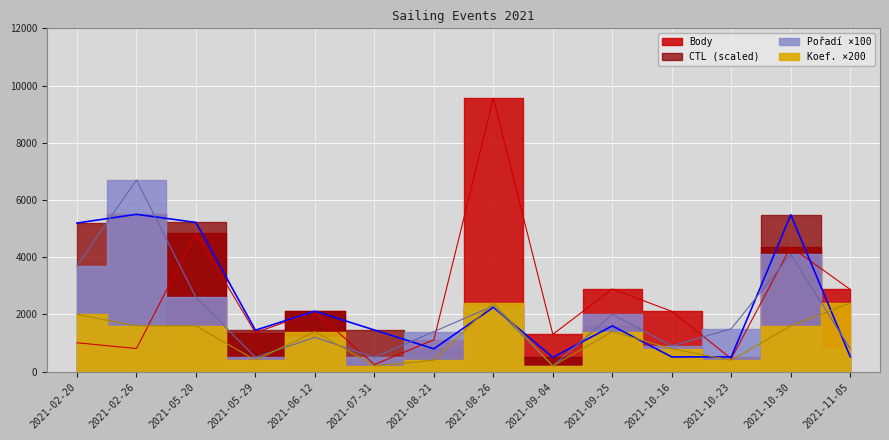

At 2021-11-05, list the series in order from largest to smallest.

Body, Koef., Pořadí, CTL